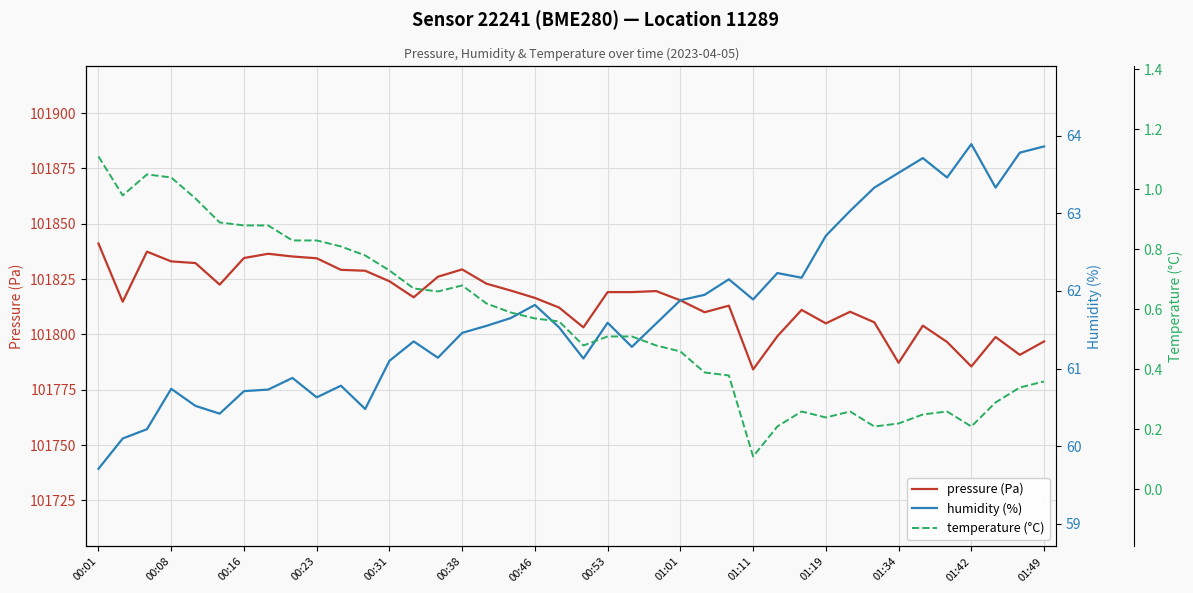

True or false: temperature (°C) and pressure (Pa) cross at least once.

False